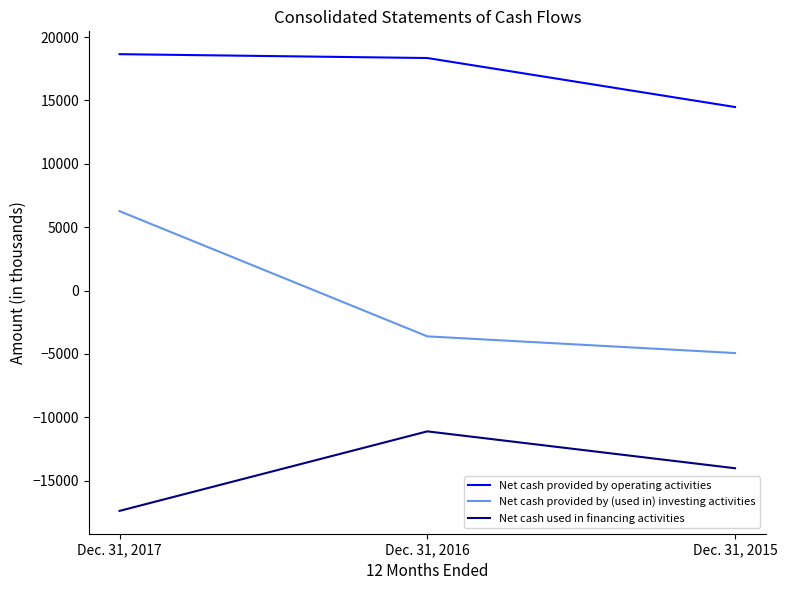

Which category has the lowest value across all series?

Dec. 31, 2017